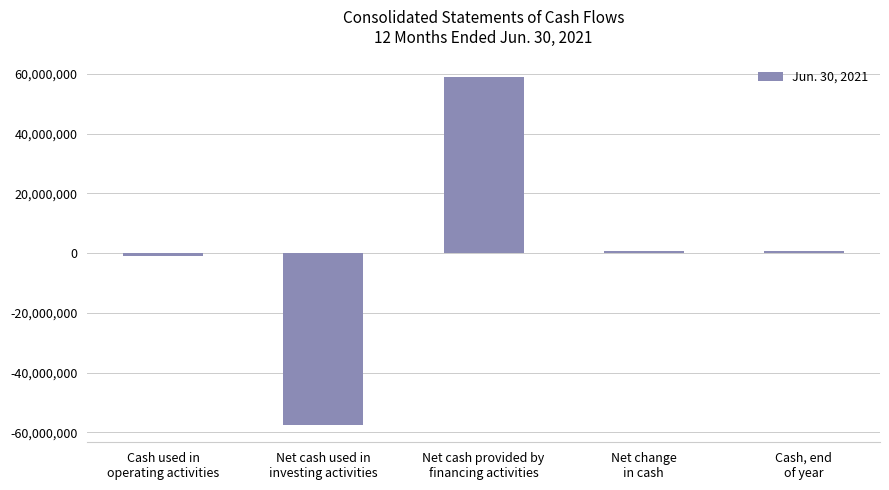

Count the number of data series in this chart.

1